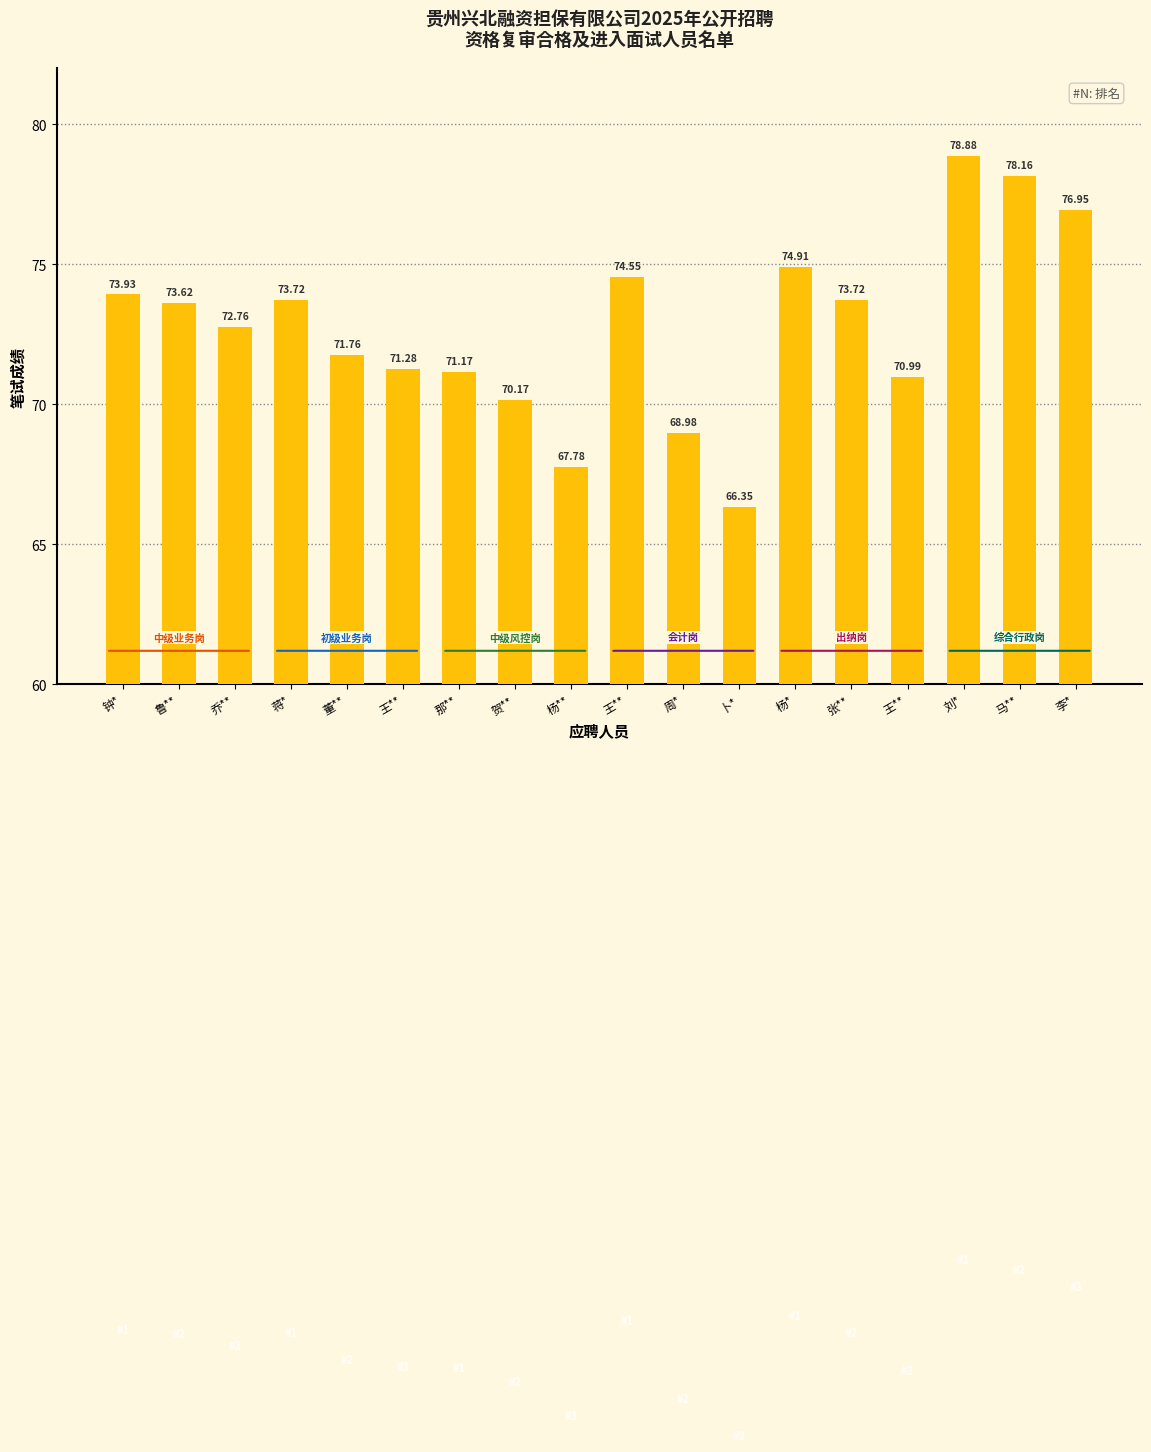

Rank the categories by value from lowest to highest.

卜*, 杨**, 周*, 贺**, 王**, 那**, 王**, 董**, 乔**, 鲁**, 蒋*, 张**, 钟*, 王**, 杨*, 李*, 马**, 刘*